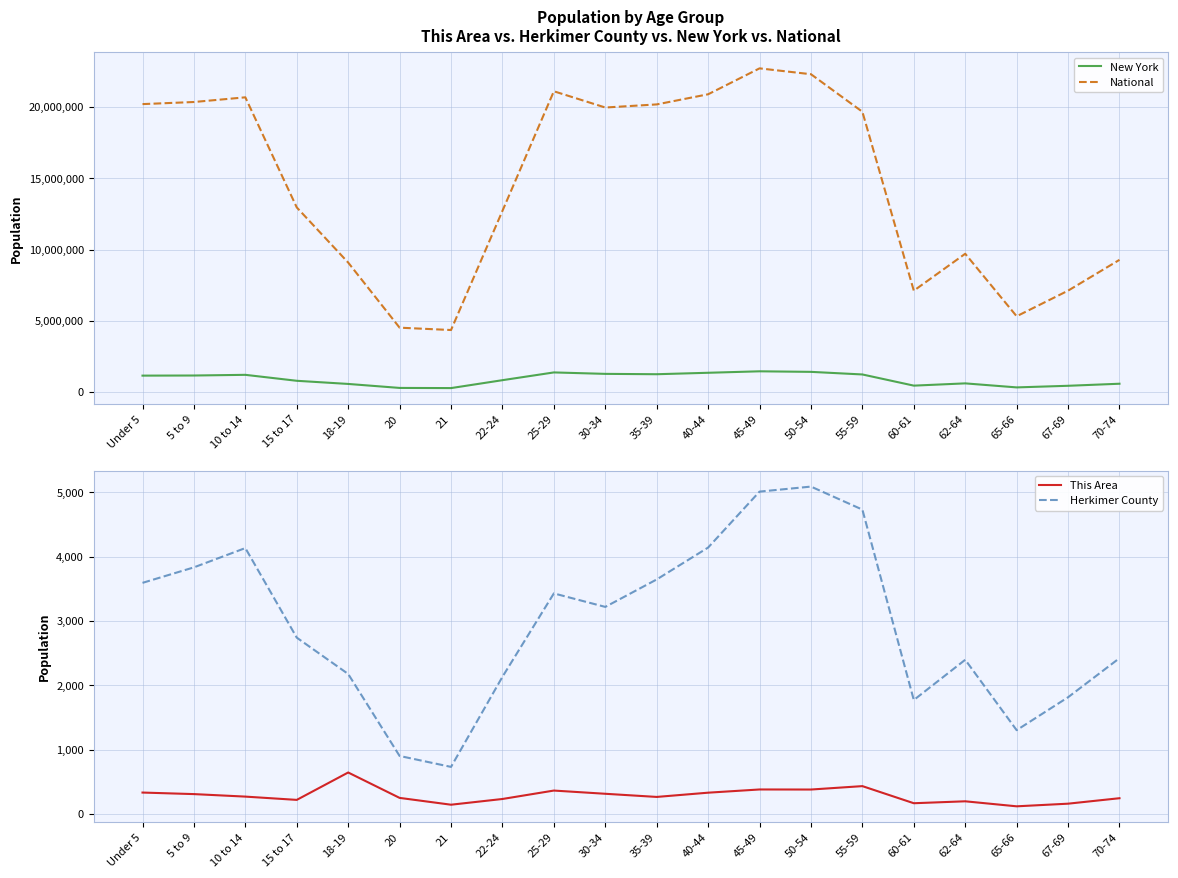

The New York series shows 2013039 at 50-54. True or false?

False